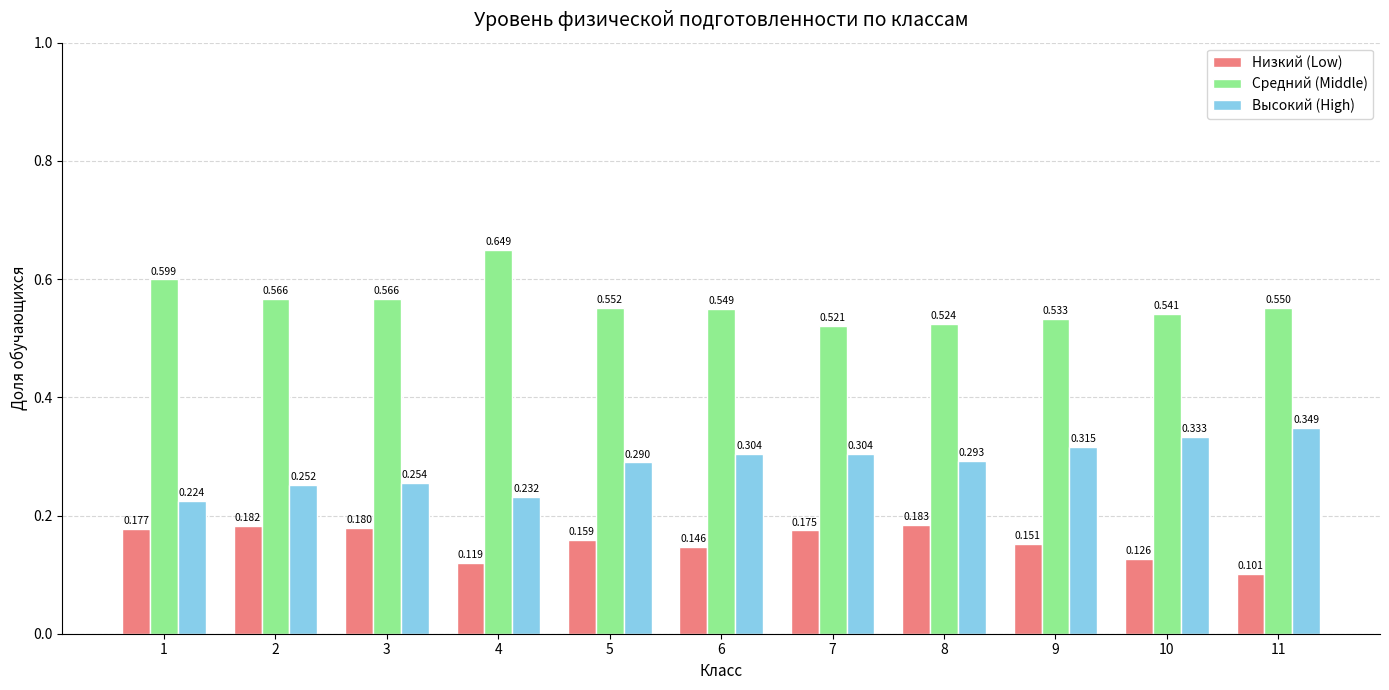

Is the value of Высокий (High) at 3 greater than the value of Средний (Middle) at 7?

No